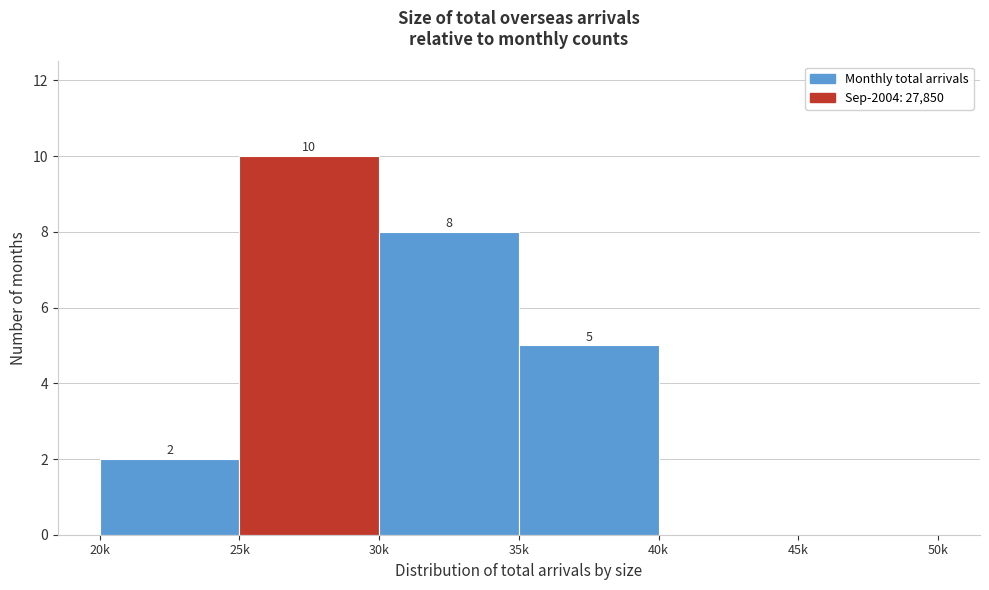

Reading left to right, list all the values displayed in this chart.

20k=2	25k=10	30k=8	35k=5	40k=0	45k=0